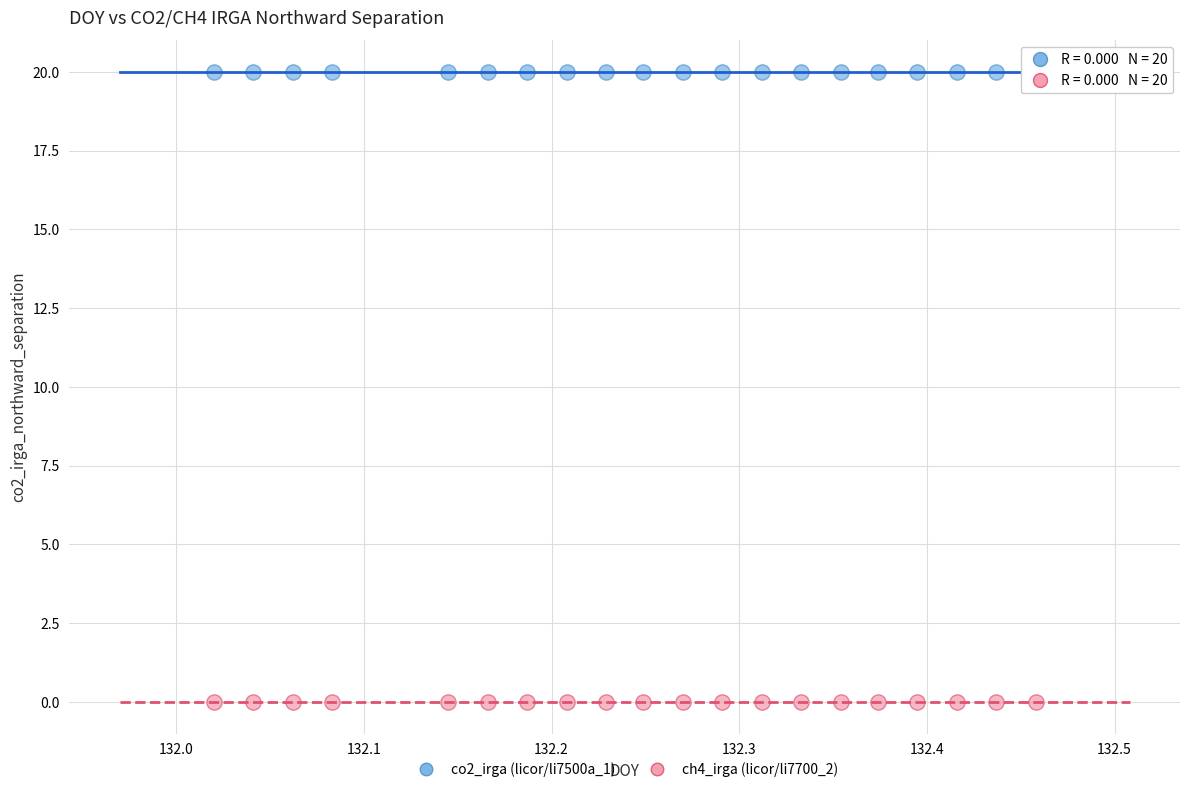

Which series contains the highest Y value?

co2_irga (licor/li7500a_1)